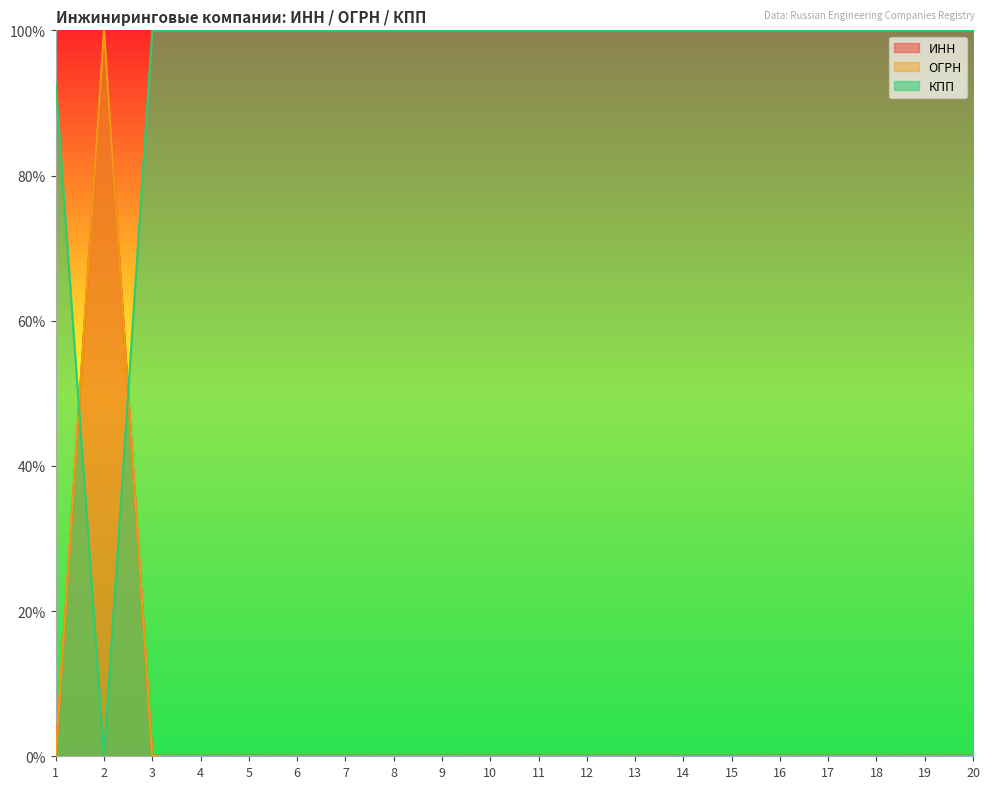

True or false: КПП has a value of 100.0 at 13.

True